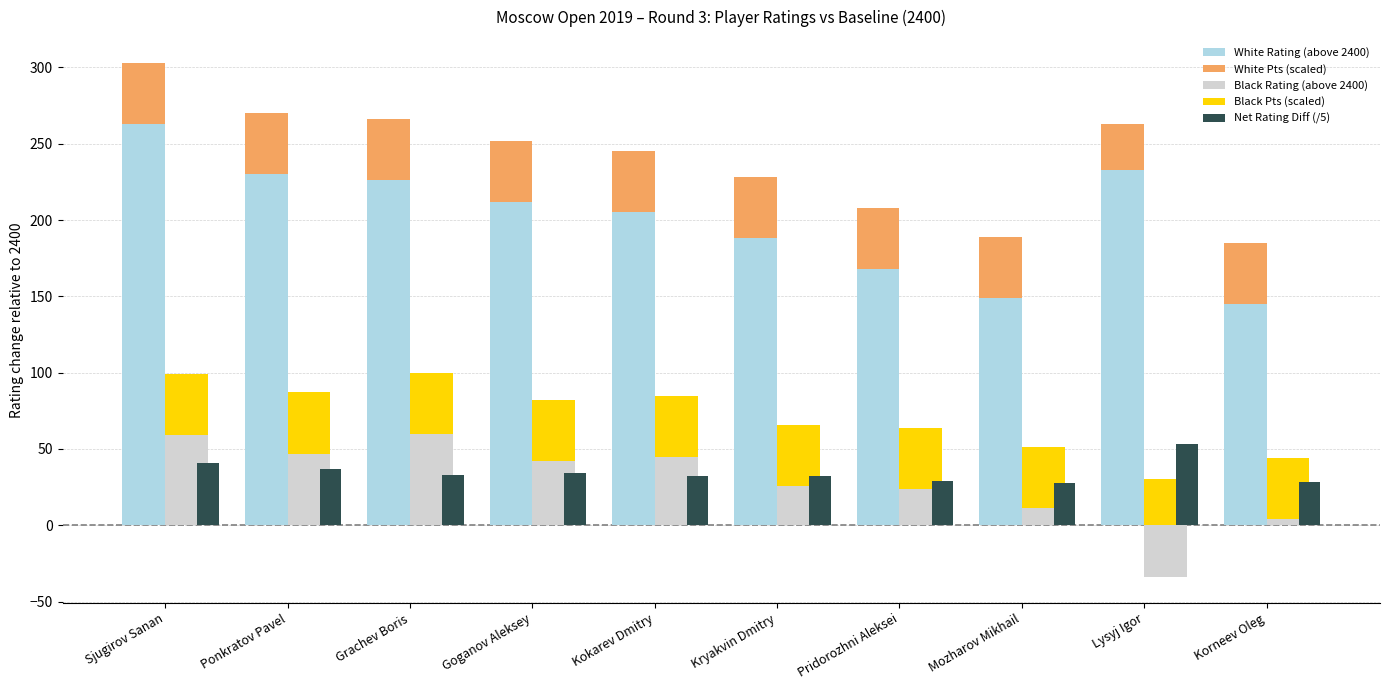

Read the Black Rating (above 2400) value at Pridorozhni Aleksei.

24.0